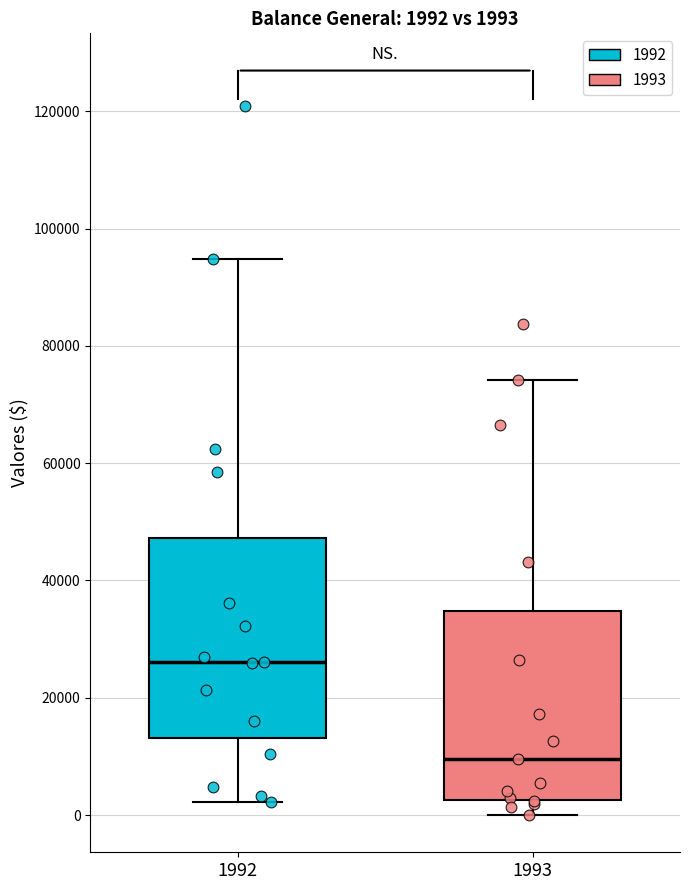

Which box's median line is the lowest?

1993